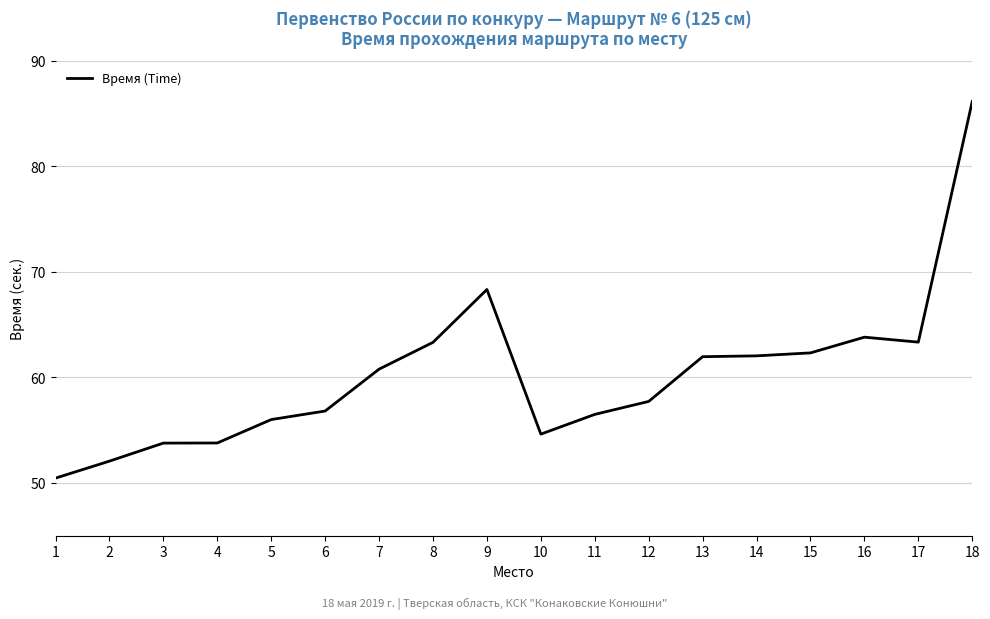

What is the average value?

60.2